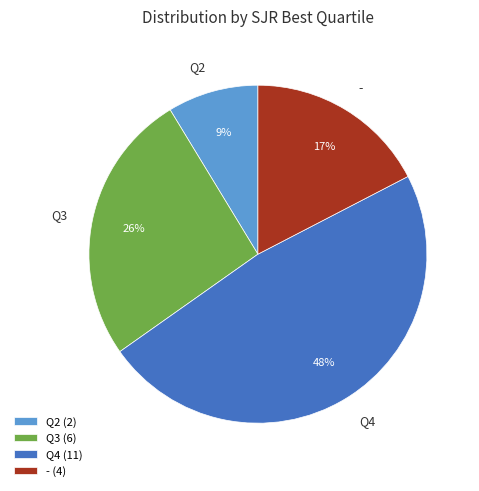

Is it true that Q4 is 48% of the pie?

True